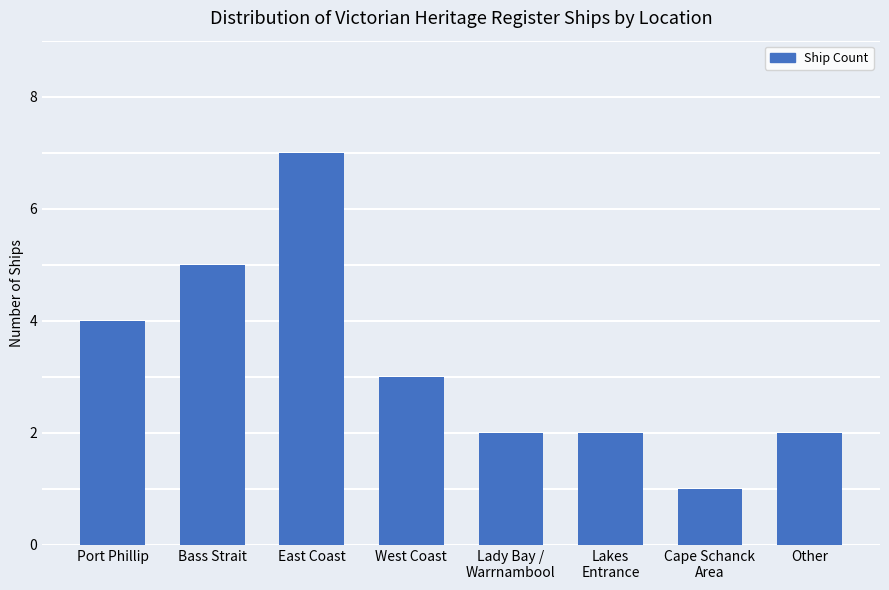

Reading right to left, transcribe all the data shown in this chart.

2	1	2	2	3	7	5	4